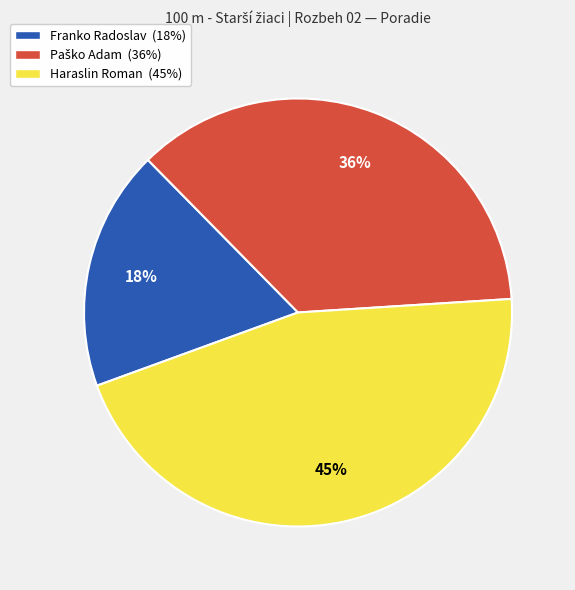

True or false: Haraslin Roman accounts for 45% of the total.

True